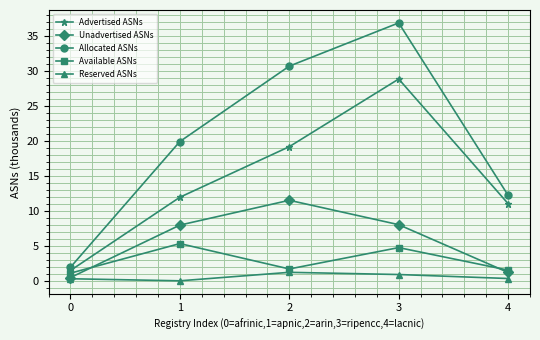

At 2, list the series in order from largest to smallest.

Allocated ASNs, Advertised ASNs, Unadvertised ASNs, Available ASNs, Reserved ASNs